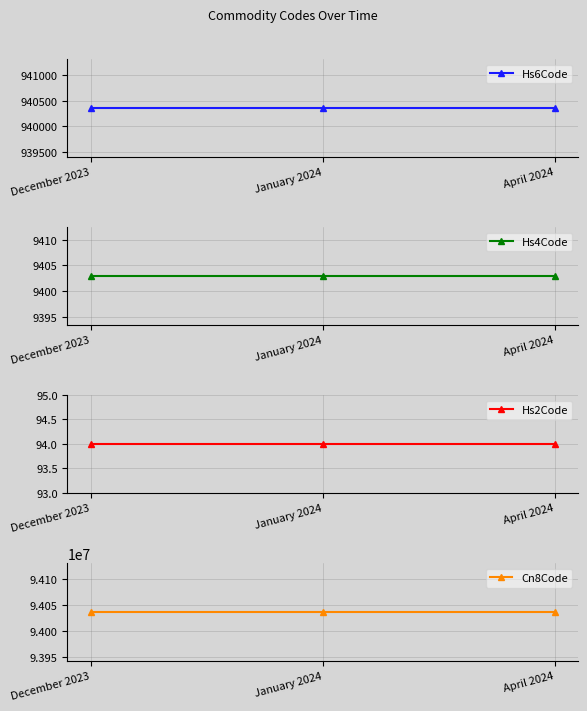

What is the label of the 3rd point from the right?

December 2023